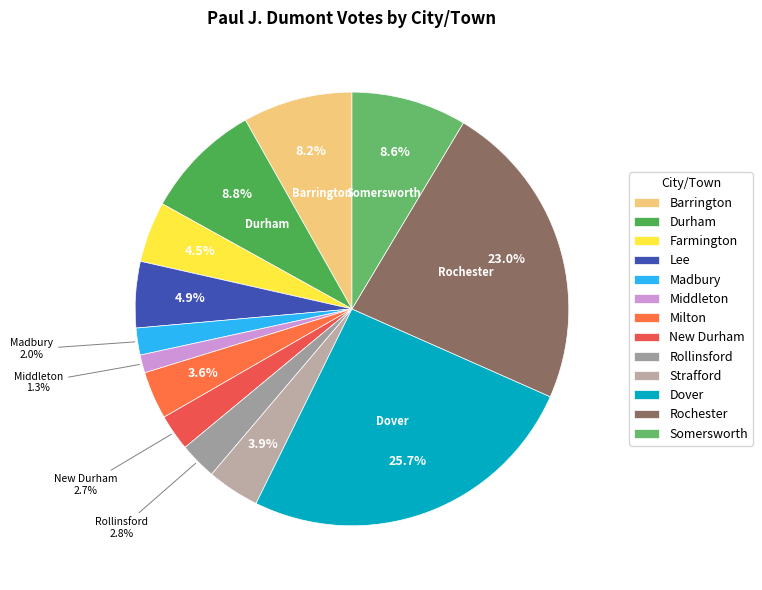

How many slices are in this pie chart?

13